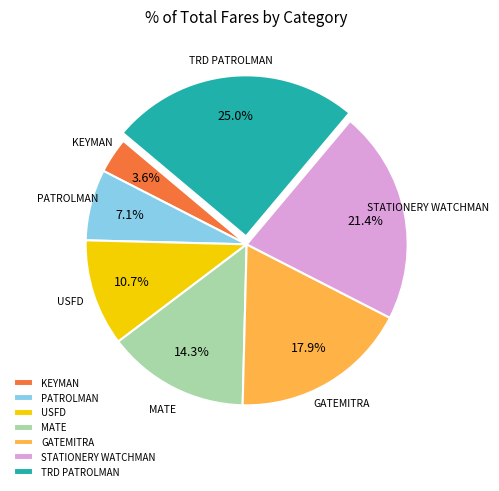

Is the sum of GATEMITRA and MATE greater than half?

No